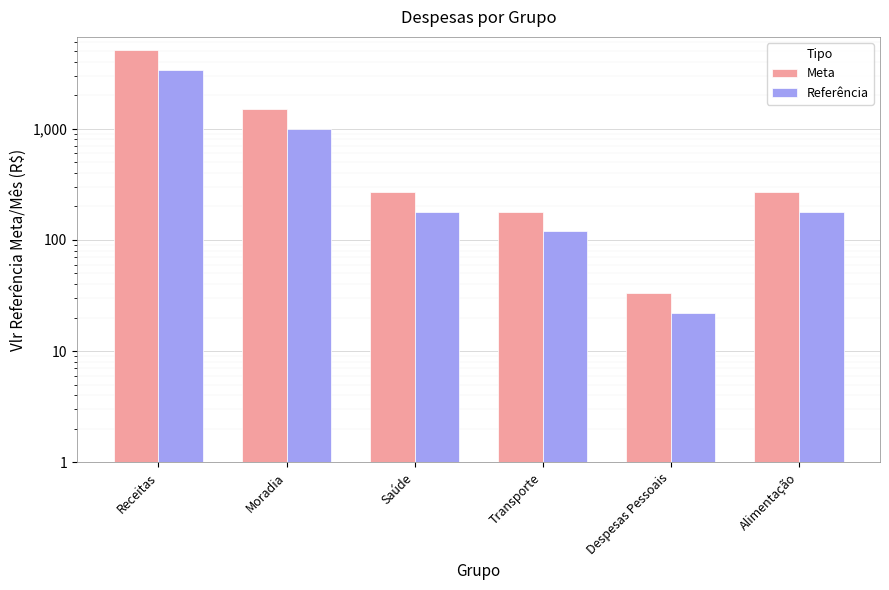

The Referência series shows 2348 at Receitas. True or false?

False